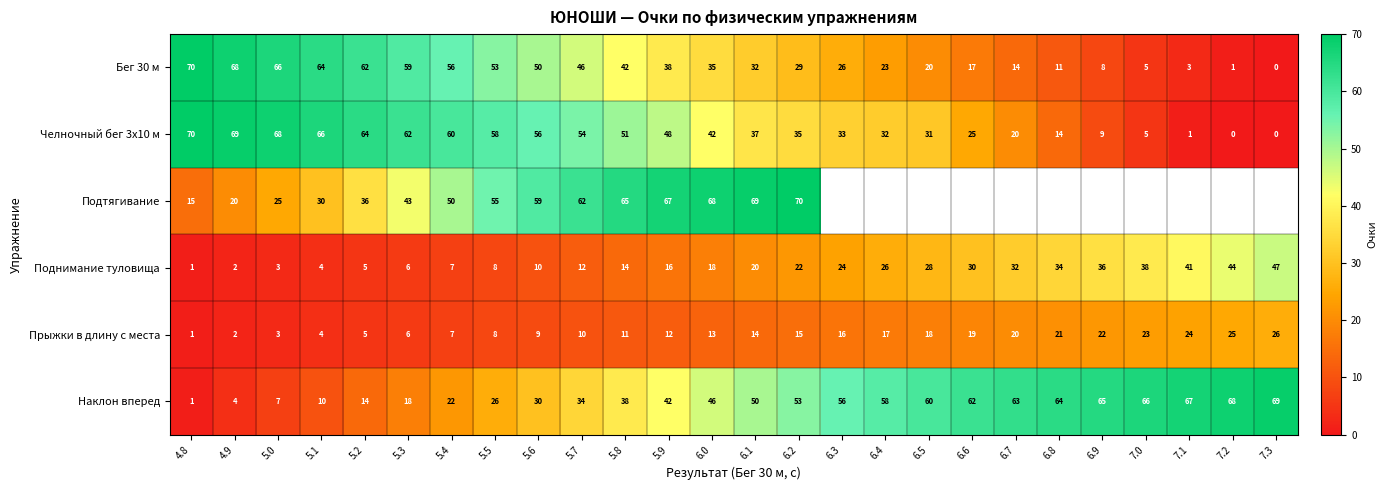

Read the Челночный бег 3x10 м value at 5.2, to the nearest 5.

65